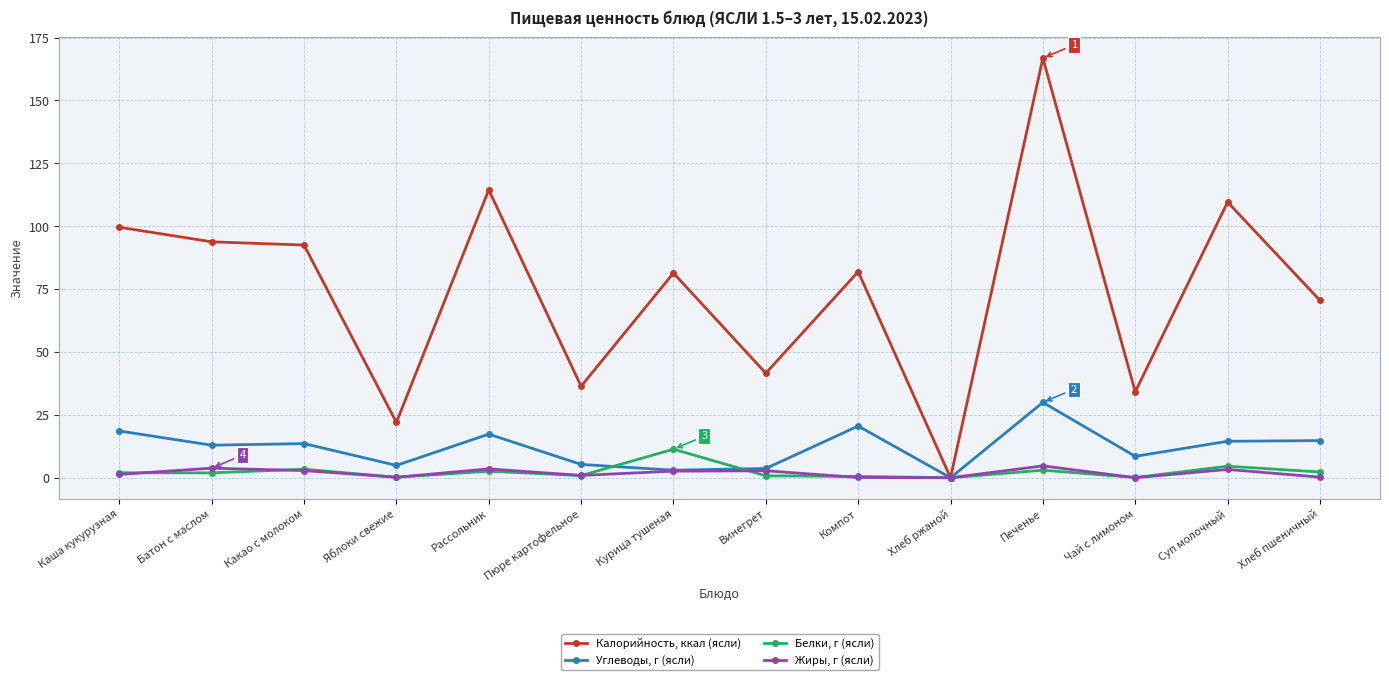

What is the label of the 5th point from the left?

Рассольник